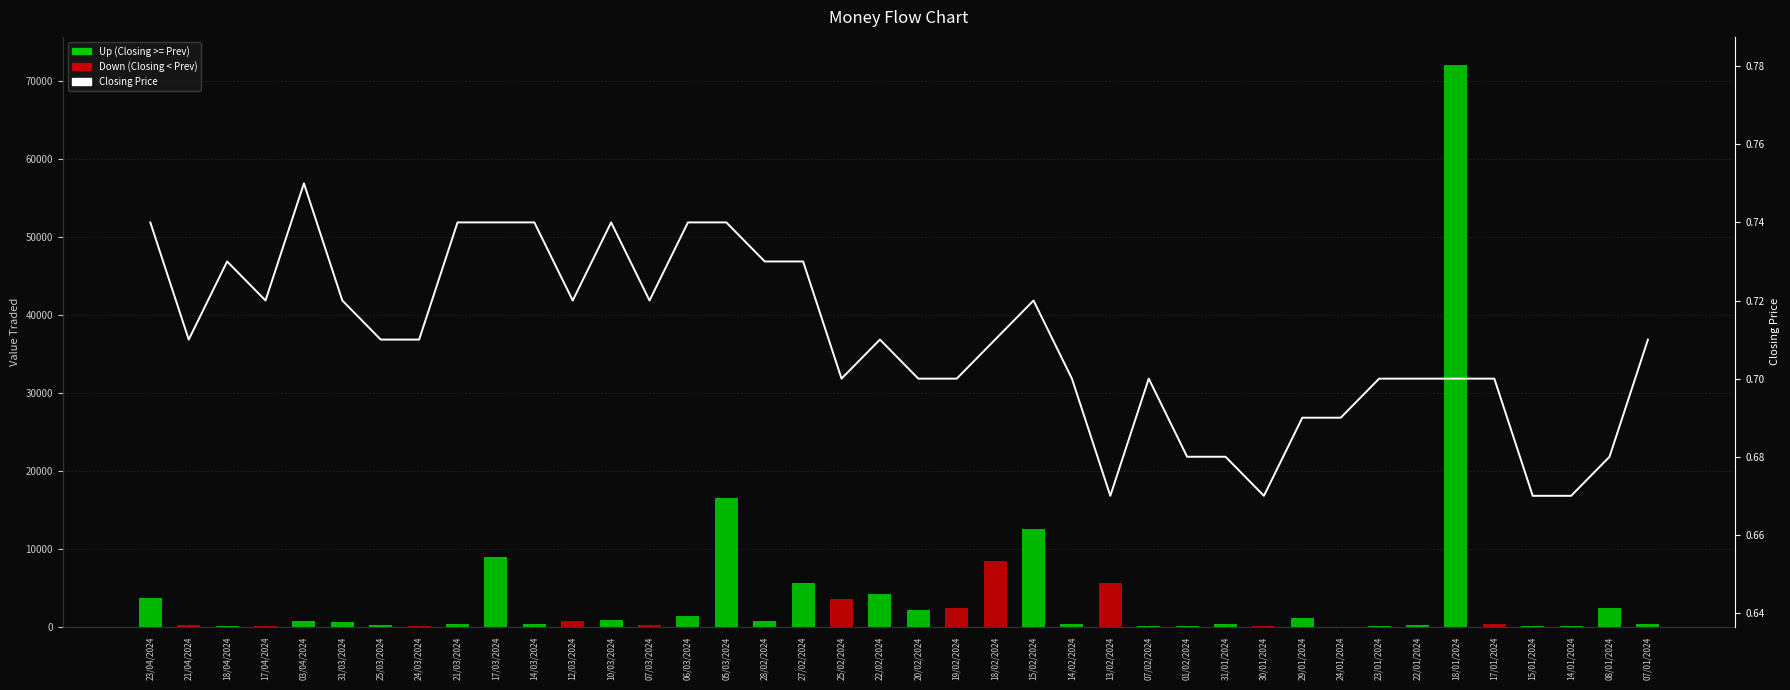

The chart shows a value of 0.7 at 19/02/2024. True or false?

True